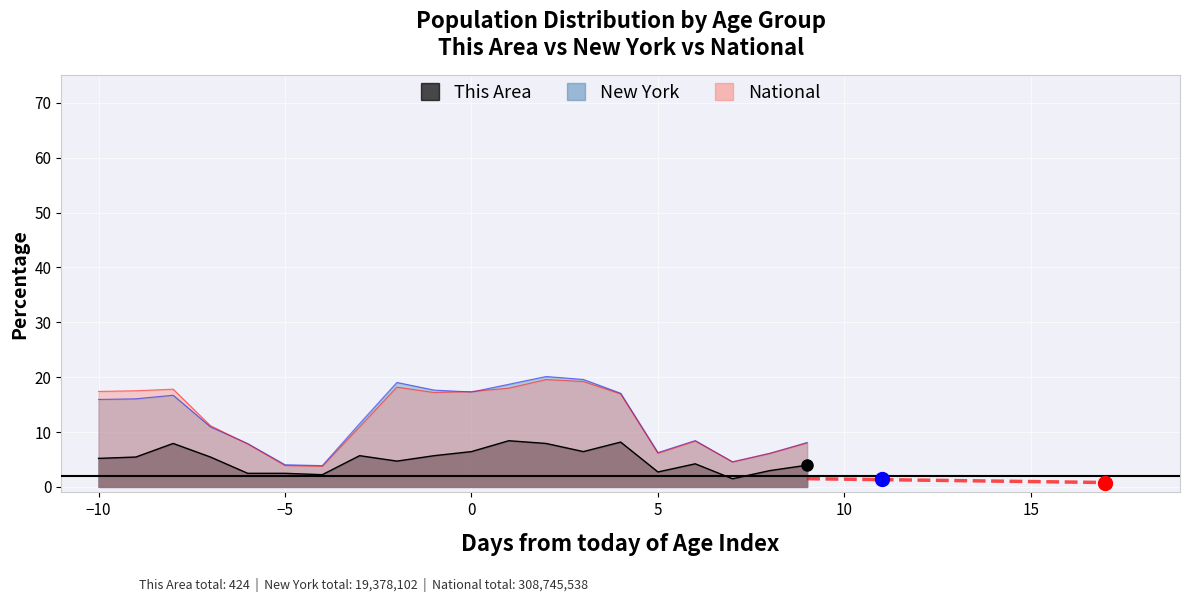

How many lines are shown in the chart?

3